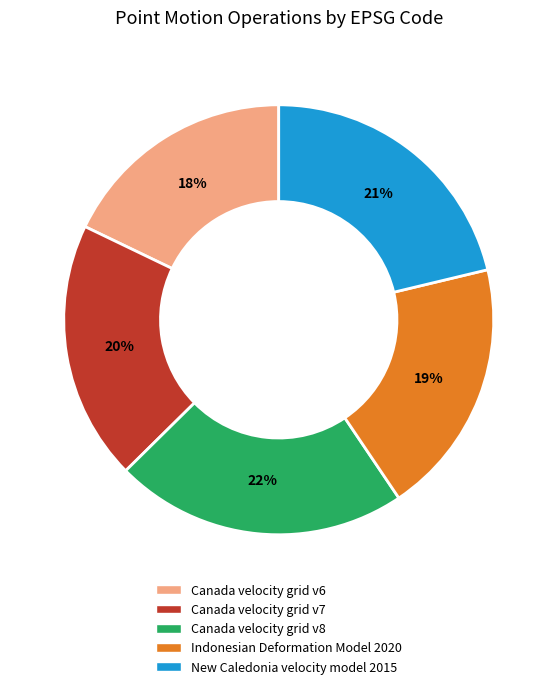

To the nearest percent, what is the average slice percentage?

20%